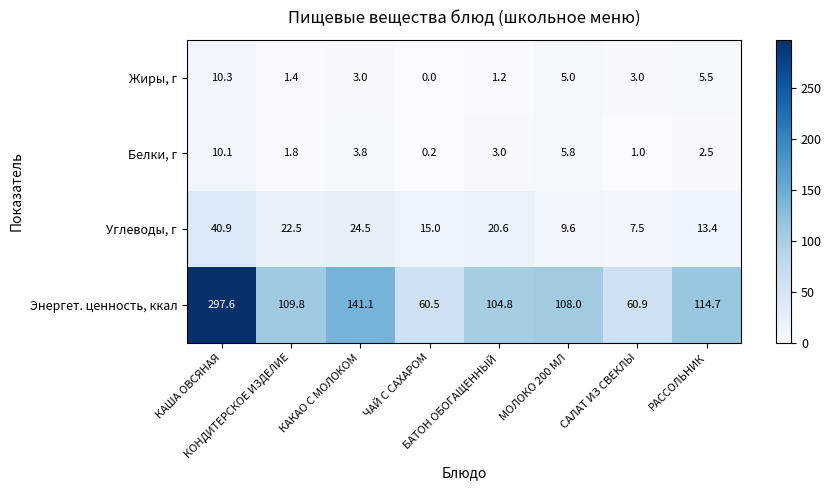

Which series has the largest range (max minus min)?

Энергет. ценность, ккал